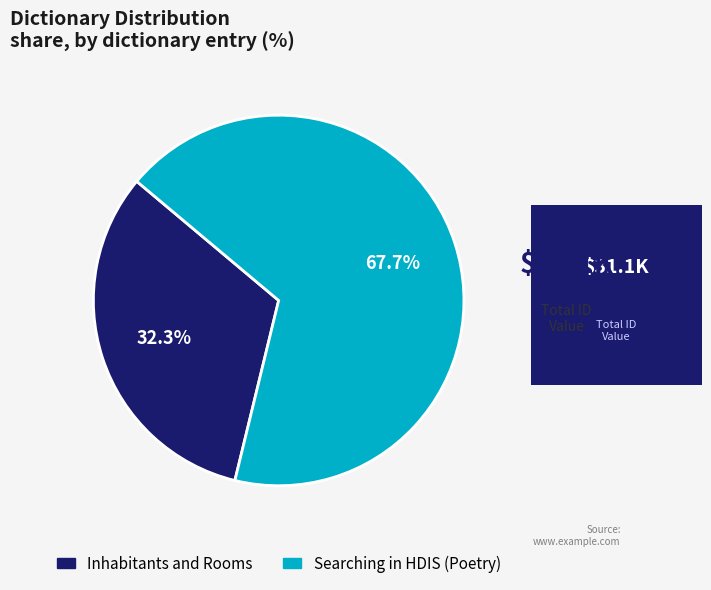

What percentage is the Inhabitants and Rooms slice, to the nearest percent?

32%